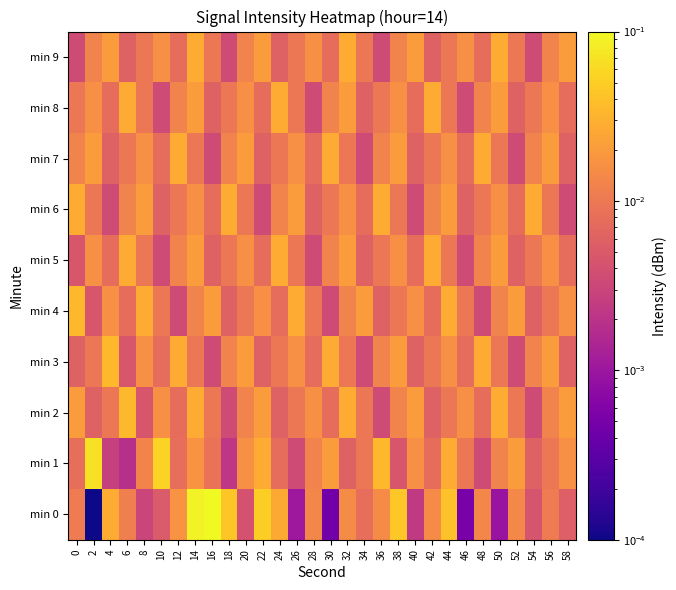

What is the total value across all series at 54?

0.1